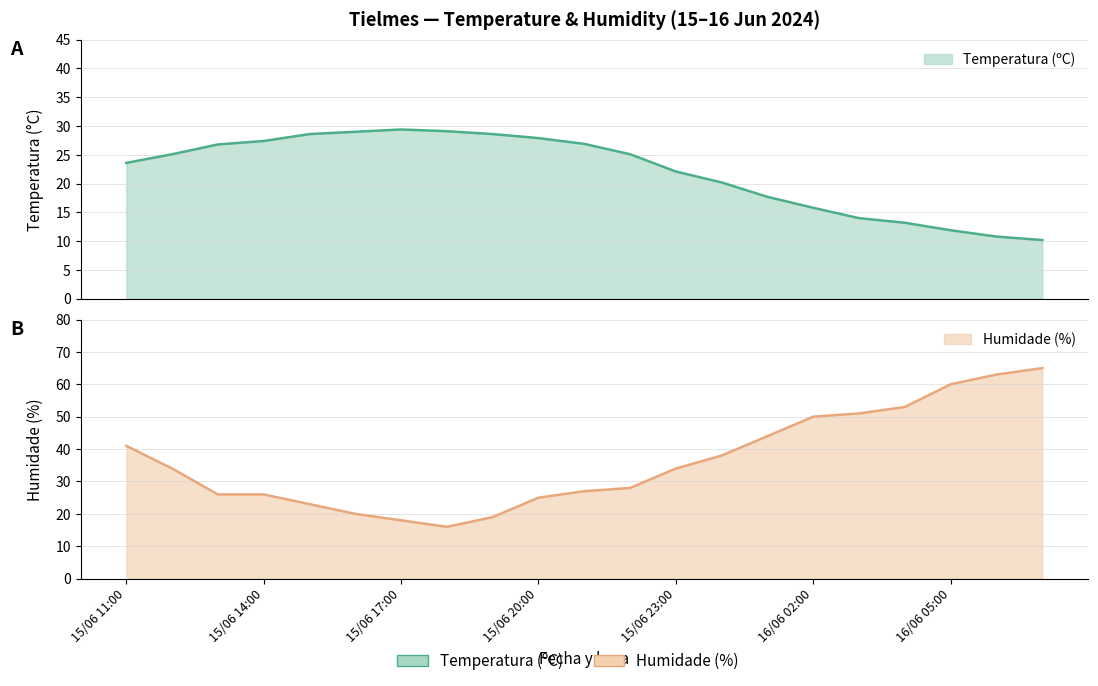

At which label does Humidade (%) reach its peak?

16/06 07:00